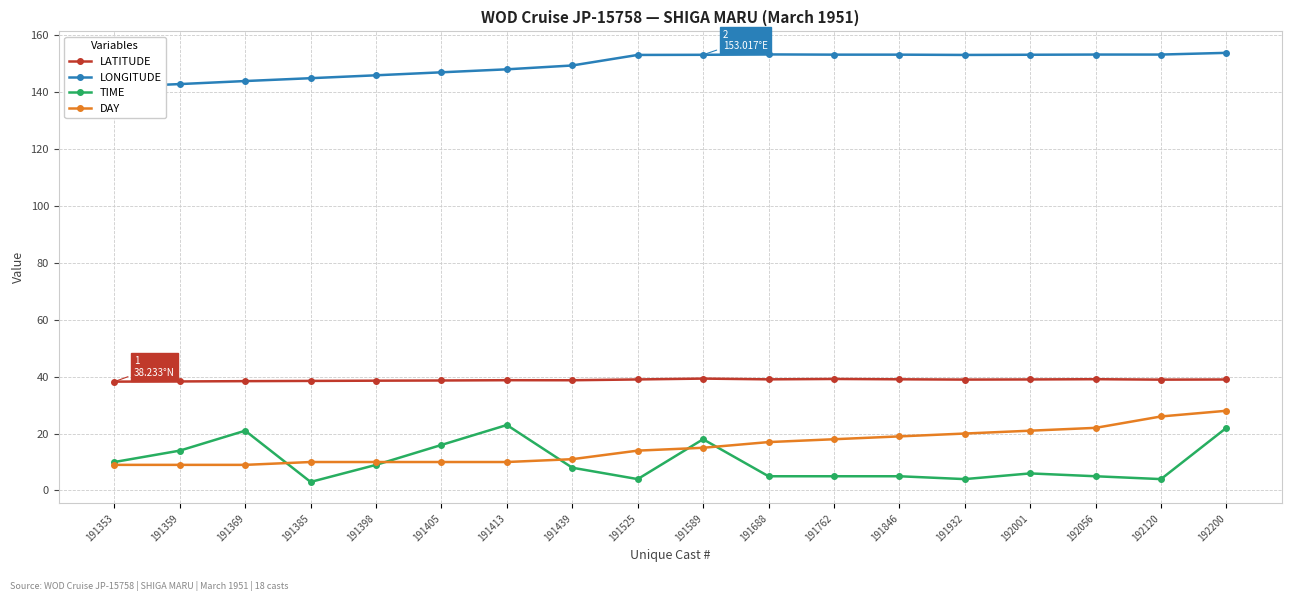

Is it true that LONGITUDE equals 57.3 at 192200?

False